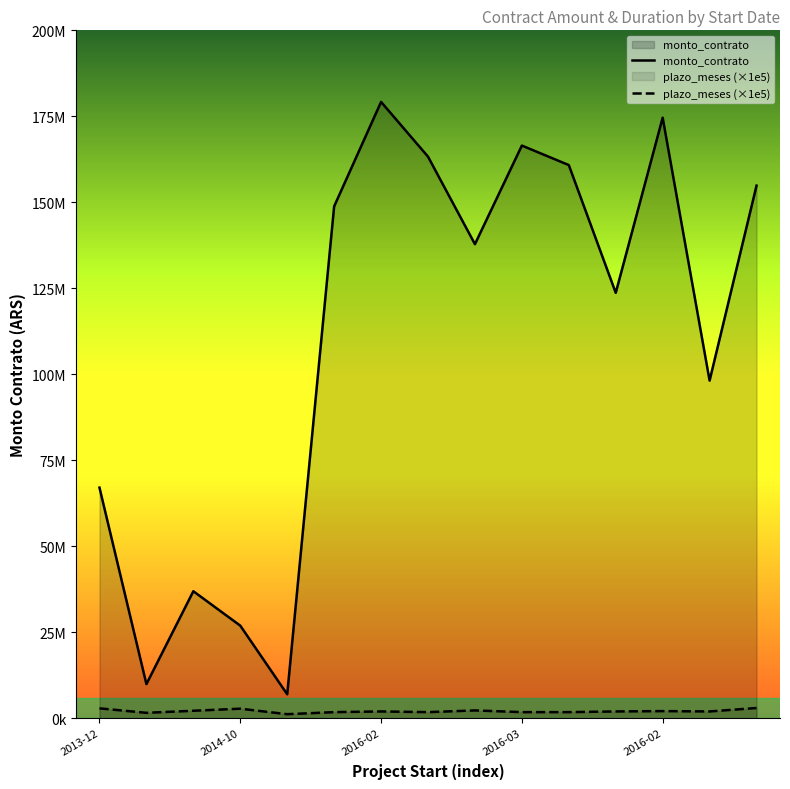

Which series has the largest total across all categories?

monto_contrato